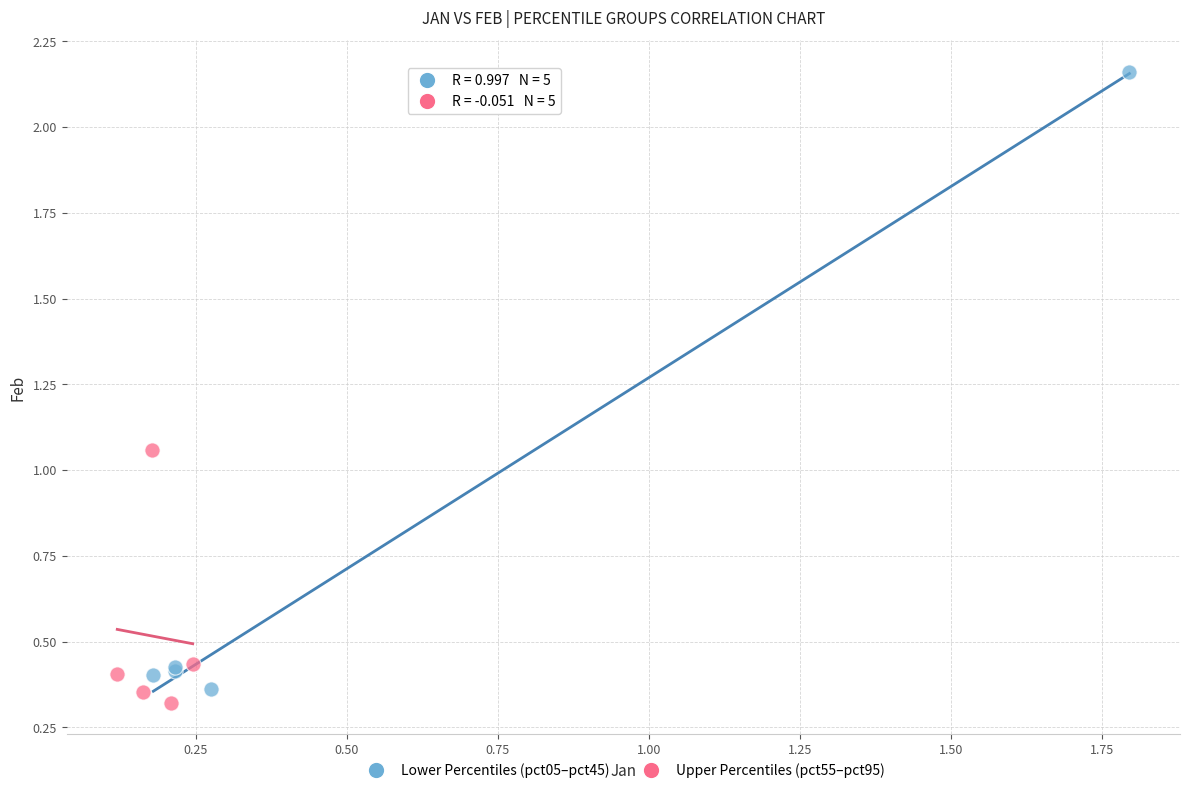

Which series reaches the maximum Y coordinate?

Lower Percentiles (pct05–pct45)